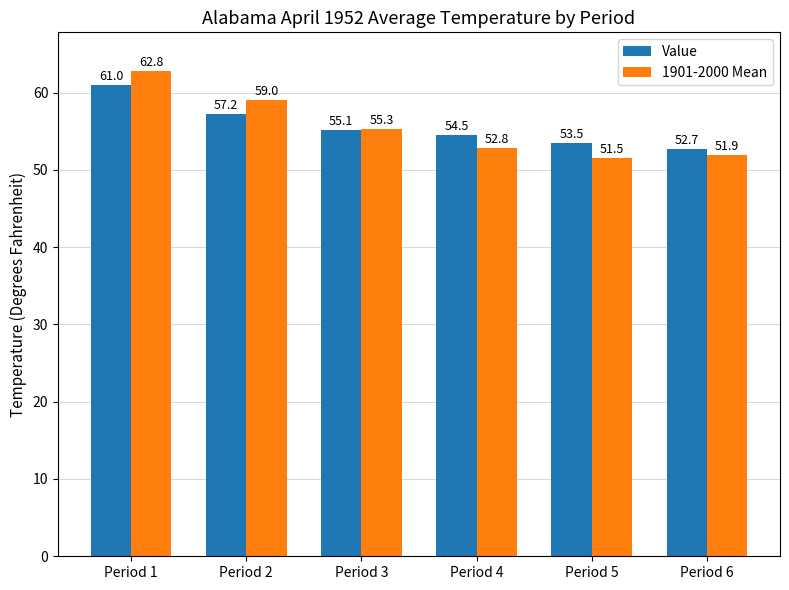

What is the average value of the 1901-2000 Mean series?

55.6